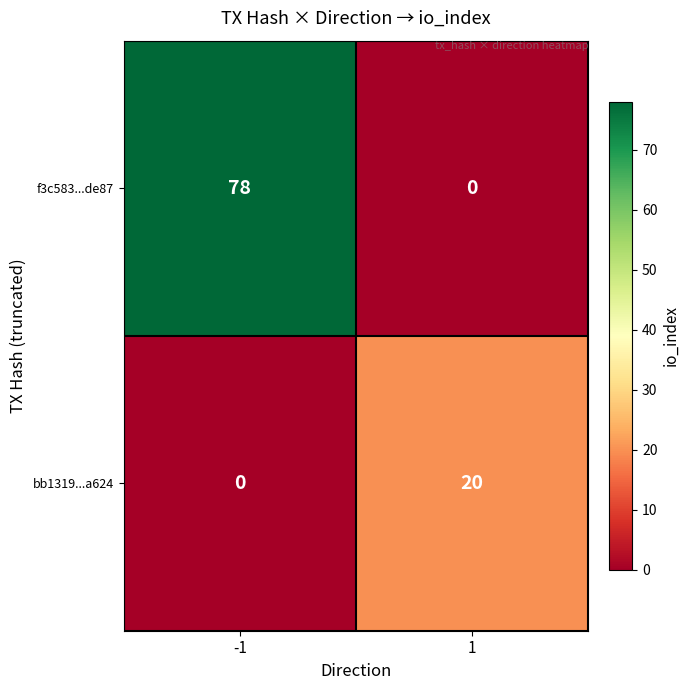

How many distinct data groups are displayed?

2